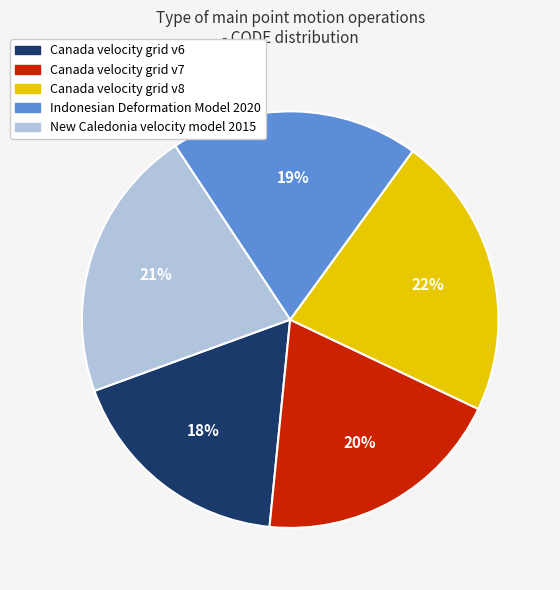

True or false: Canada velocity grid v8 accounts for 22% of the total.

True